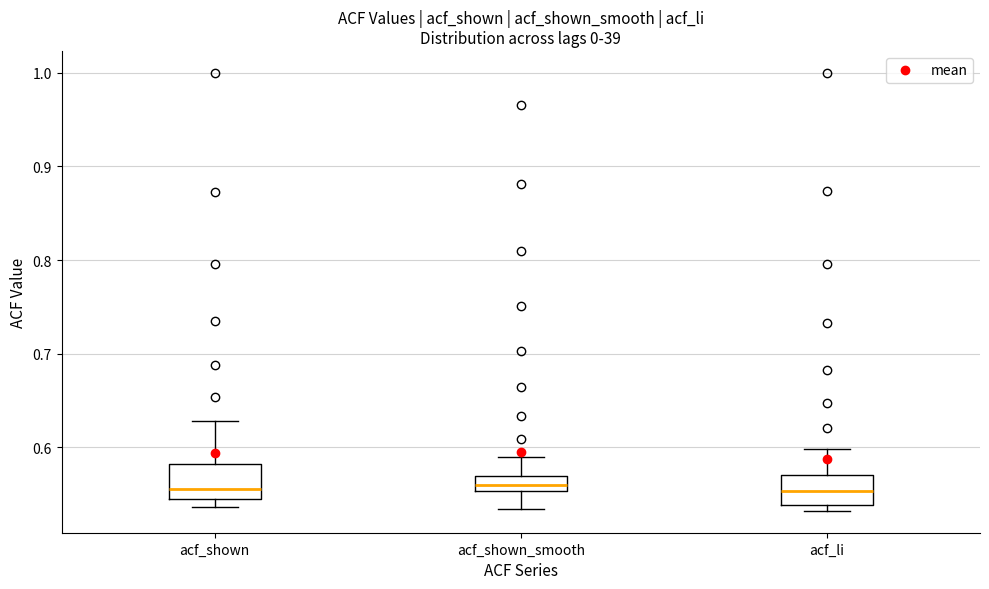

Reading left to right, read every box against the y-axis: the position of its median line, the range the box covers, and the ends of its whiskers. The values are not printed on the chart, so give them approximately, as read against the axis.

acf_shown: median 0.56, box 0.54 to 0.58, whiskers 0.54 (just below the box's lower edge) to 0.63
acf_shown_smooth: median 0.56, box 0.55 to 0.57, whiskers 0.53 to 0.59
acf_li: median 0.55, box 0.54 to 0.57, whiskers 0.53 to 0.60